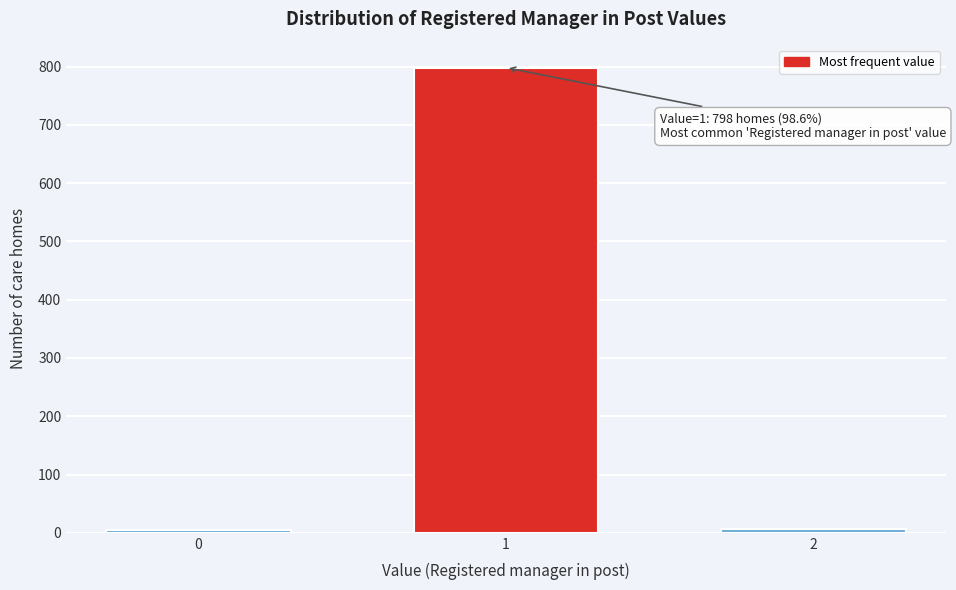

What is the maximum value shown in the chart?

798